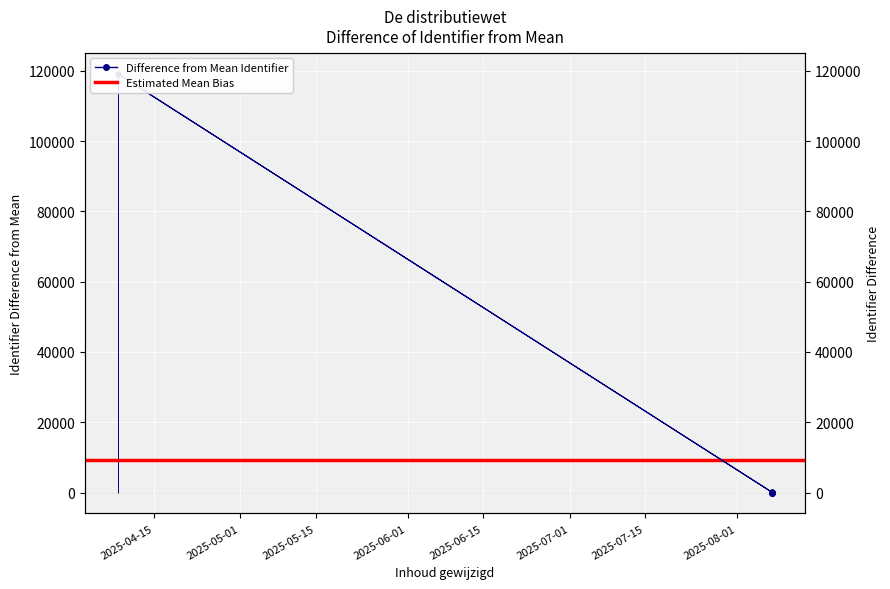

At which category does the data reach its first local valley?

2025-08-07 12:39:01